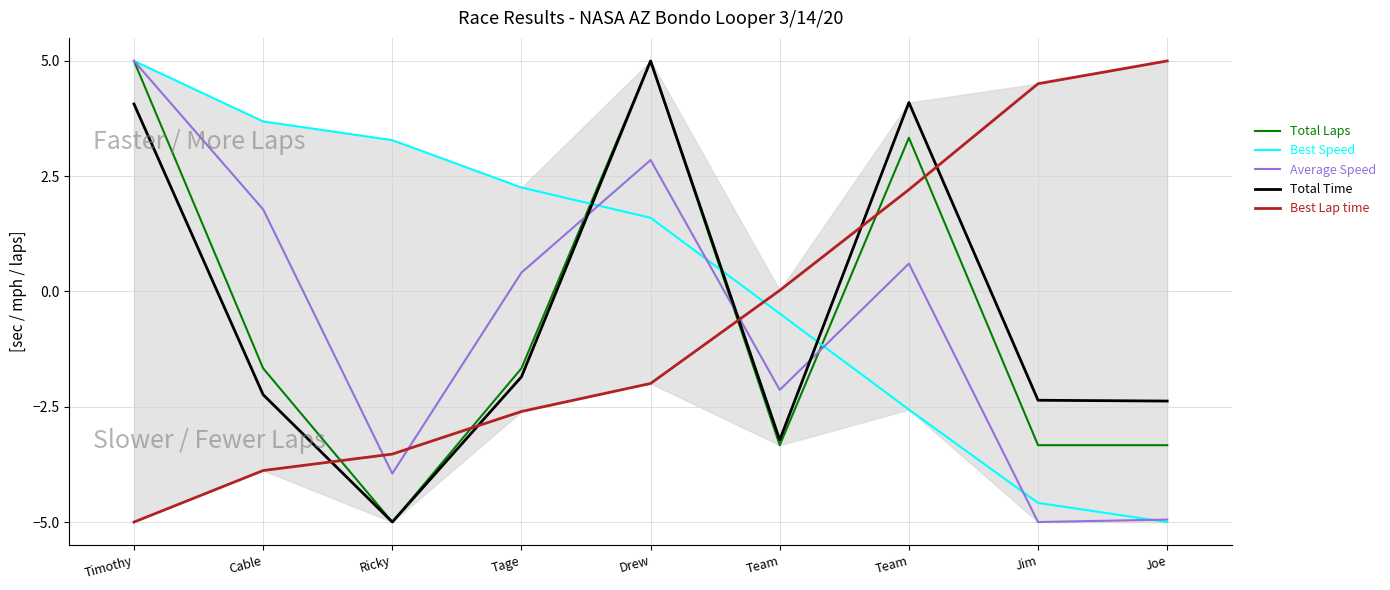

What is the total value across all series at Timothy?

14.1